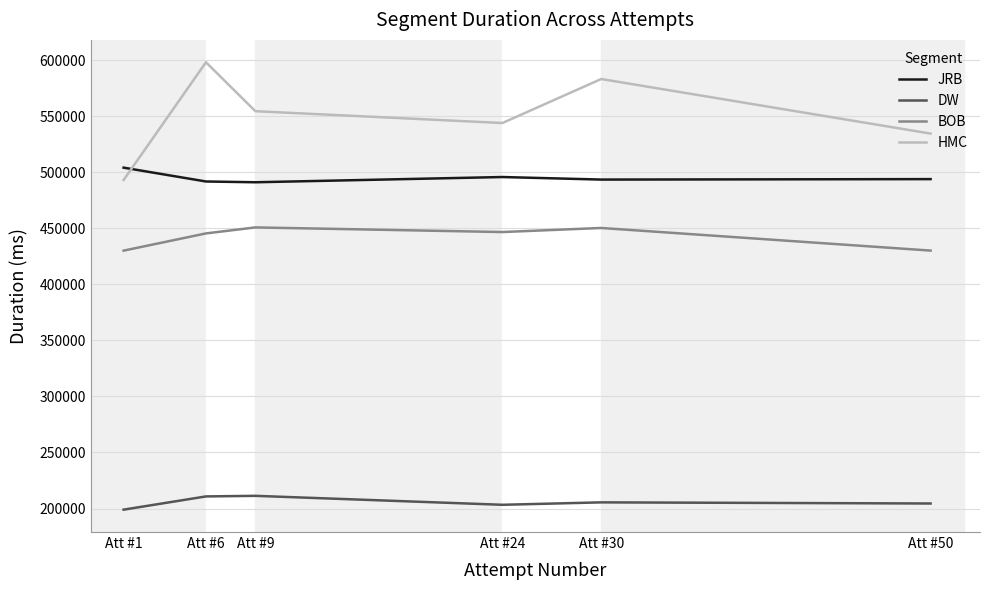

What is the difference between the highest and lowest values at Att #6?

387184